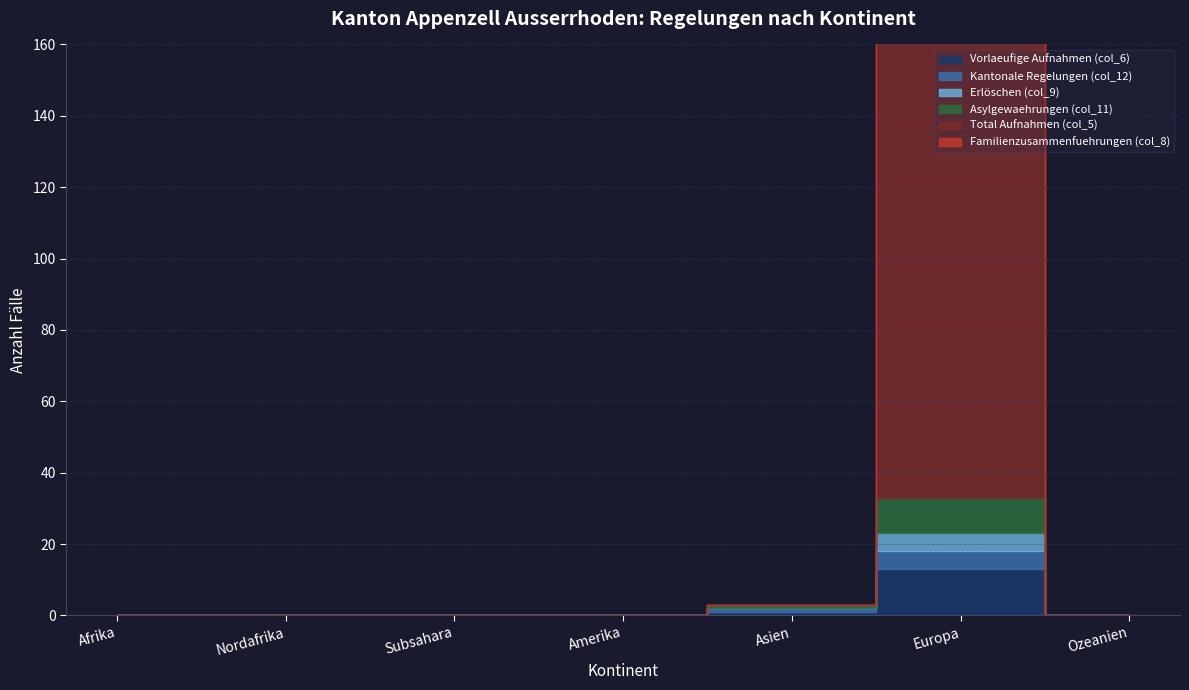

The Asylgewaehrungen (col_11) series shows 6 at Nordafrika. True or false?

False